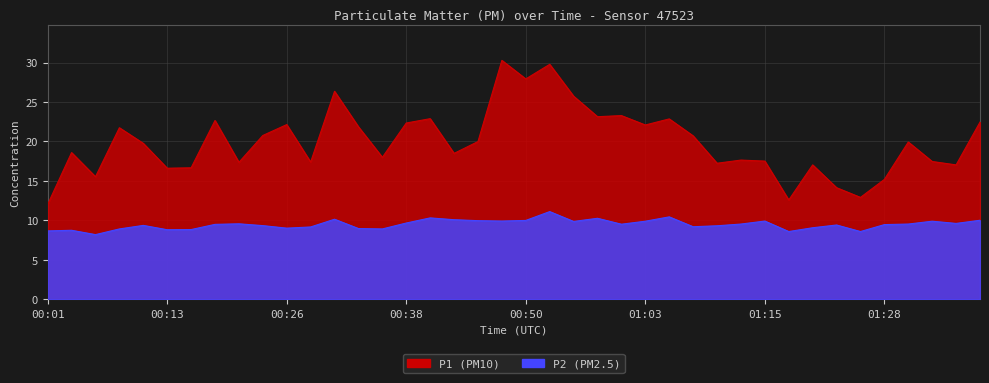

Reading right to left, extract all data points from this chart.

P1: 01:37=22.4	01:35=17.0	01:32=17.4	01:30=19.9	01:28=15.2	01:25=12.9	01:23=14.1	01:20=17.0	01:18=12.6	01:15=17.5	01:13=17.6	01:10=17.2	01:08=20.7	01:05=22.9	01:03=22.1	01:00=23.3	00:58=23.1	00:55=25.7	00:53=29.8	00:50=27.9	00:48=30.3	00:45=20.0	00:43=18.5	00:40=22.9	00:38=22.3	00:35=18.0	00:33=21.9	00:31=26.4	00:28=17.4	00:26=22.1	00:23=20.8	00:21=17.4	00:18=22.6	00:16=16.6	00:13=16.6	00:11=19.8	00:08=21.7	00:06=15.5	00:04=18.6	00:01=12.0
P2: 01:37=10.0	01:35=9.6	01:32=9.9	01:30=9.5	01:28=9.4	01:25=8.6	01:23=9.4	01:20=9.1	01:18=8.6	01:15=9.9	01:13=9.5	01:10=9.3	01:08=9.2	01:05=10.4	01:03=9.9	01:00=9.5	00:58=10.2	00:55=9.8	00:53=11.1	00:50=10.0	00:48=9.9	00:45=9.9	00:43=10.1	00:40=10.3	00:38=9.7	00:35=8.9	00:33=8.9	00:31=10.1	00:28=9.2	00:26=9.0	00:23=9.3	00:21=9.6	00:18=9.5	00:16=8.8	00:13=8.8	00:11=9.3	00:08=8.9	00:06=8.2	00:04=8.7	00:01=8.7